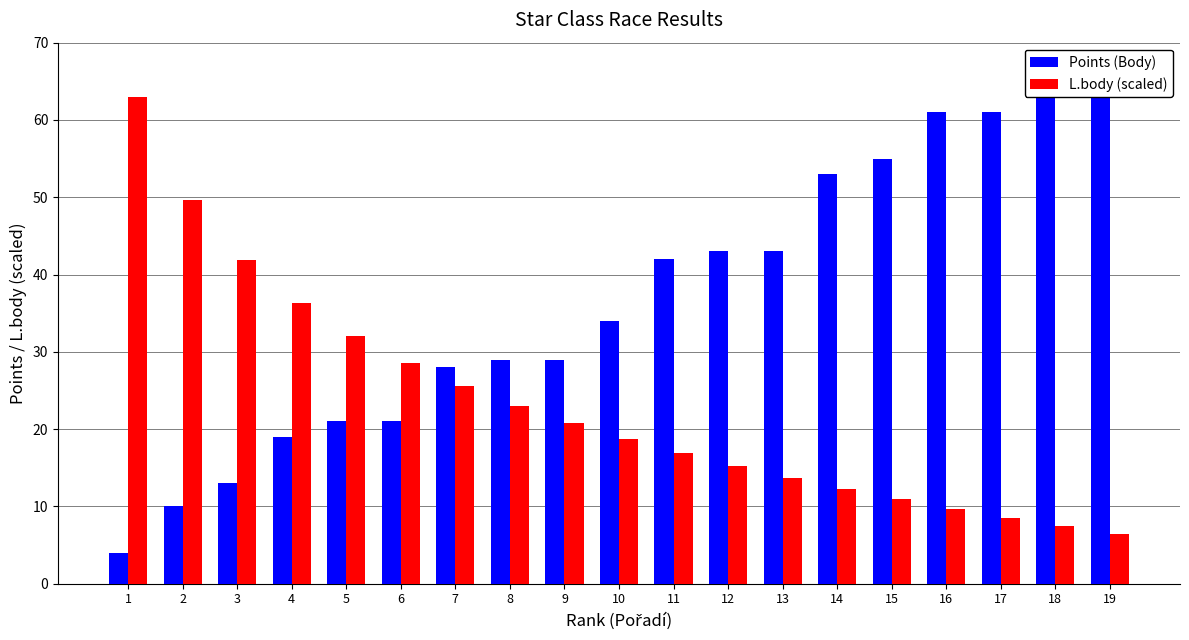

What is the sum of the L.body (scaled) values at 6 and 12?

43.8